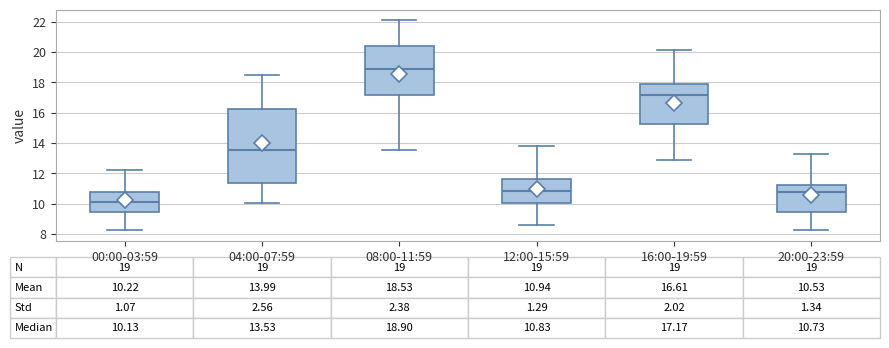

Comparing the boxes themselves (not the whiskers), which one is the tallest?

04:00-07:59